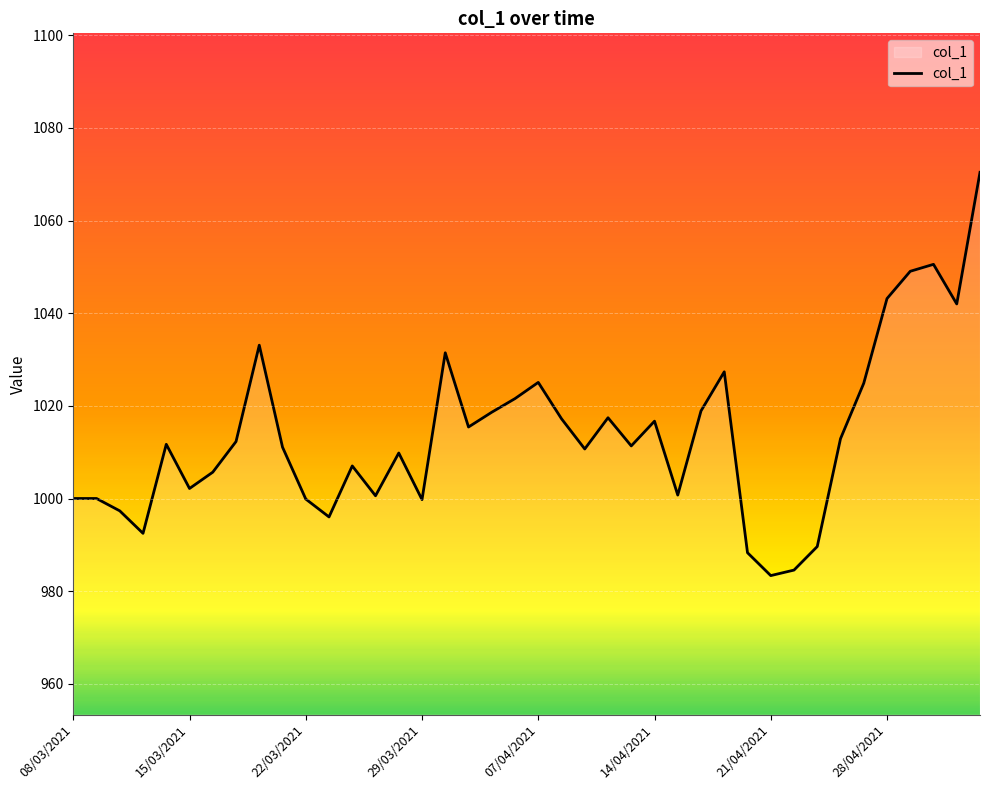

What is the minimum value shown in the chart?

983.4